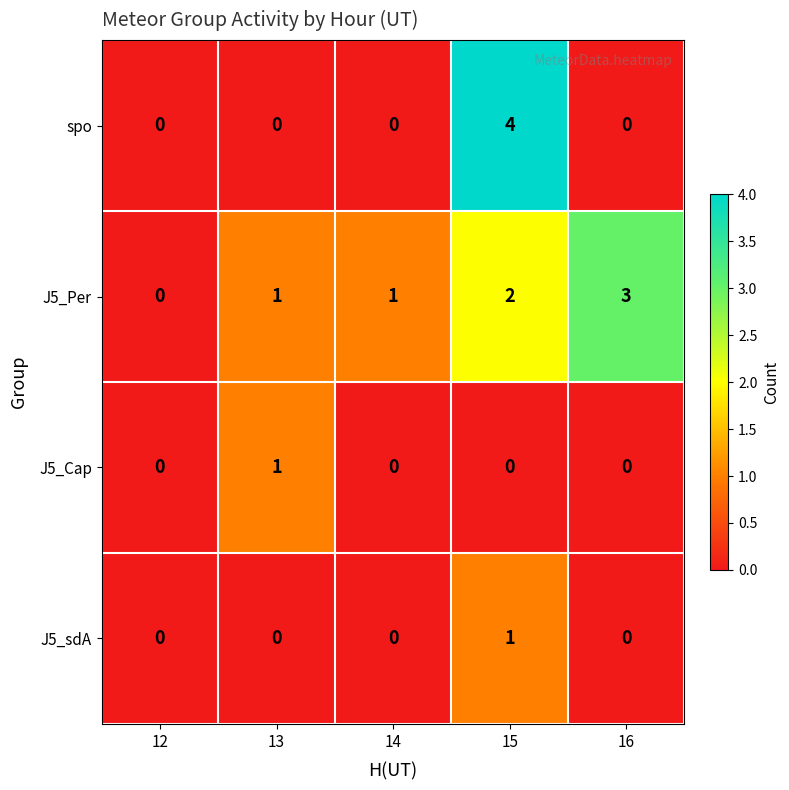

Between 14 and 16, which series saw the biggest shift?

J5_Per